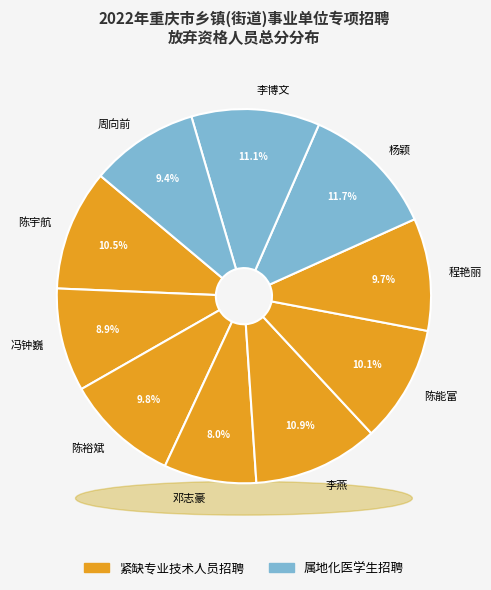

Is it true that 陈能富 is 10% of the pie?

True